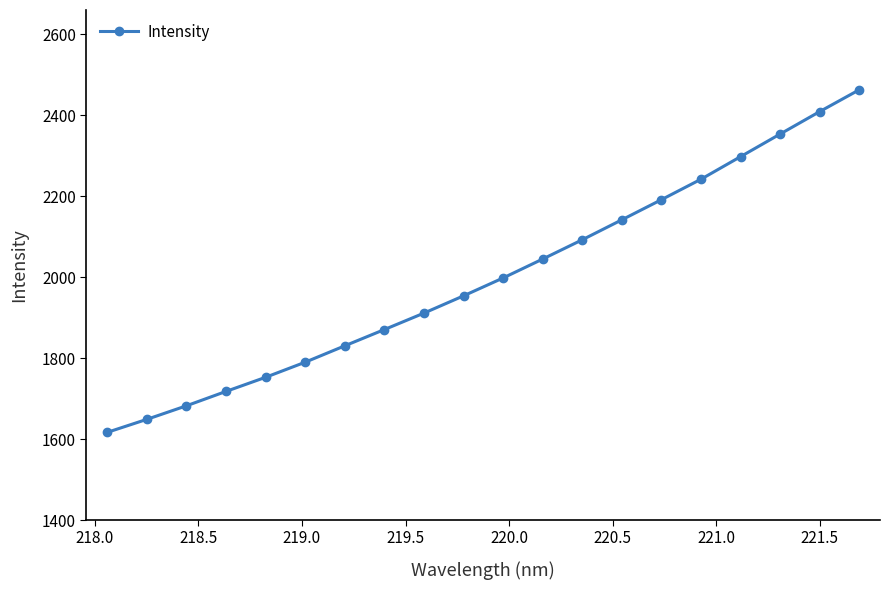

True or false: the data has more than 2 interior local peaks.

False